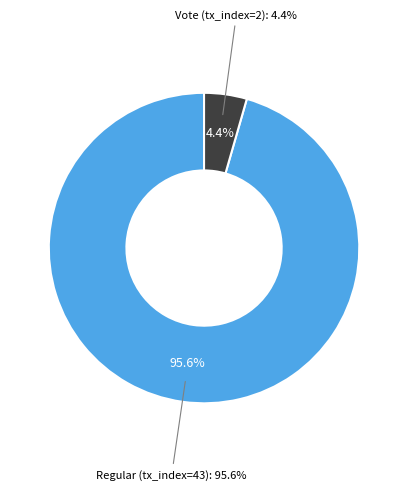

What percentage is NOT represented by Regular (tx_index=43)?

4.4%